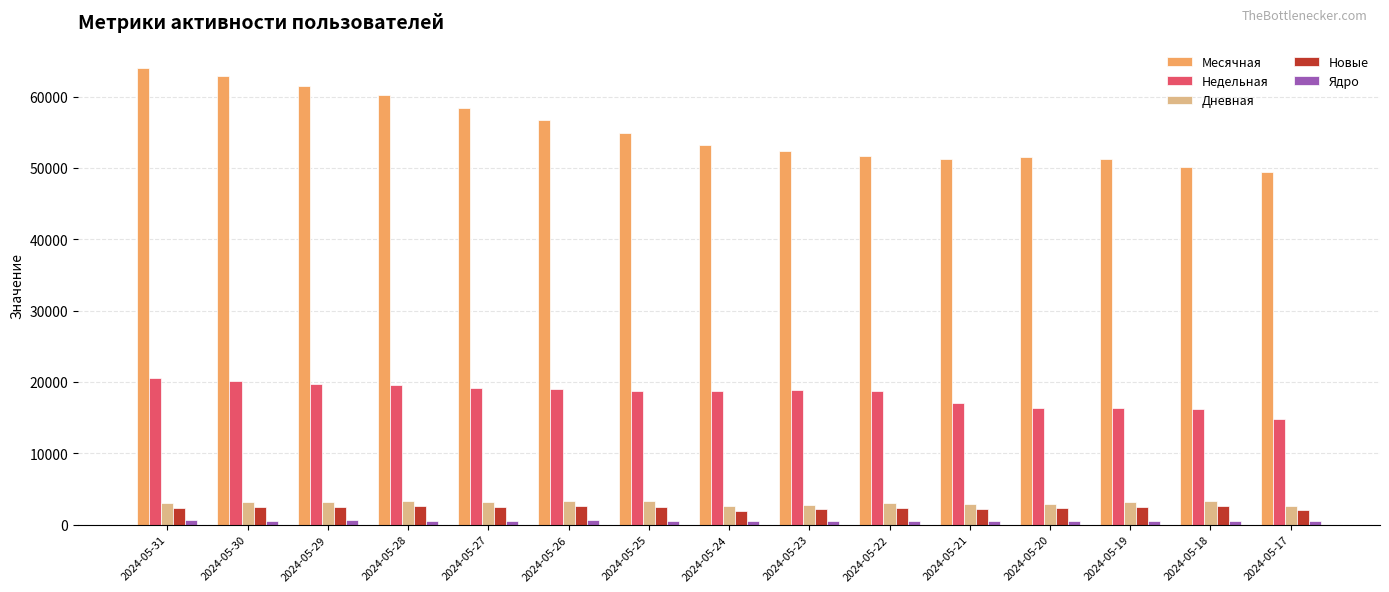

Is the value of Дневная at 2024-05-19 greater than the value of Недельная at 2024-05-29?

No